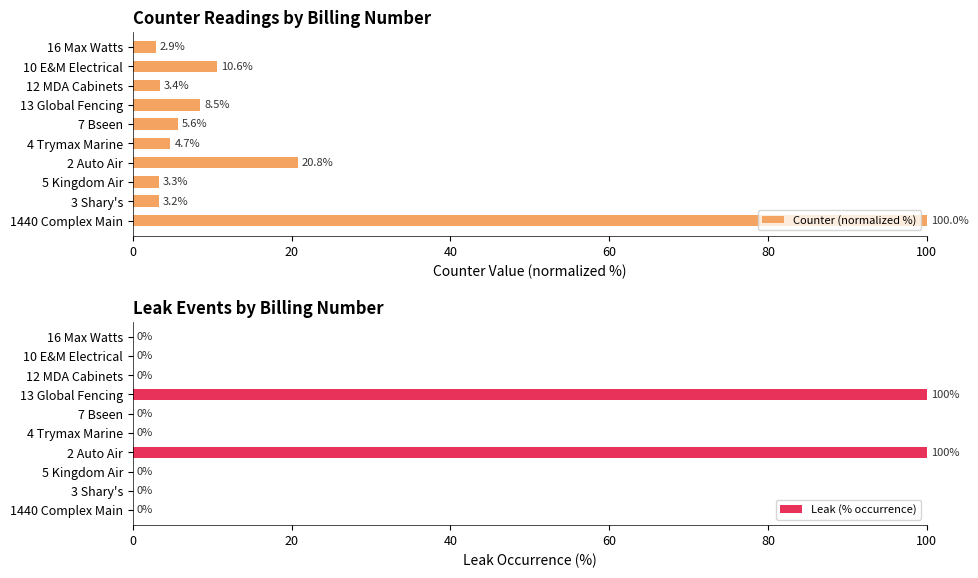

What are all the series names shown in the legend?

Counter (normalized %), Leak (% occurrence)